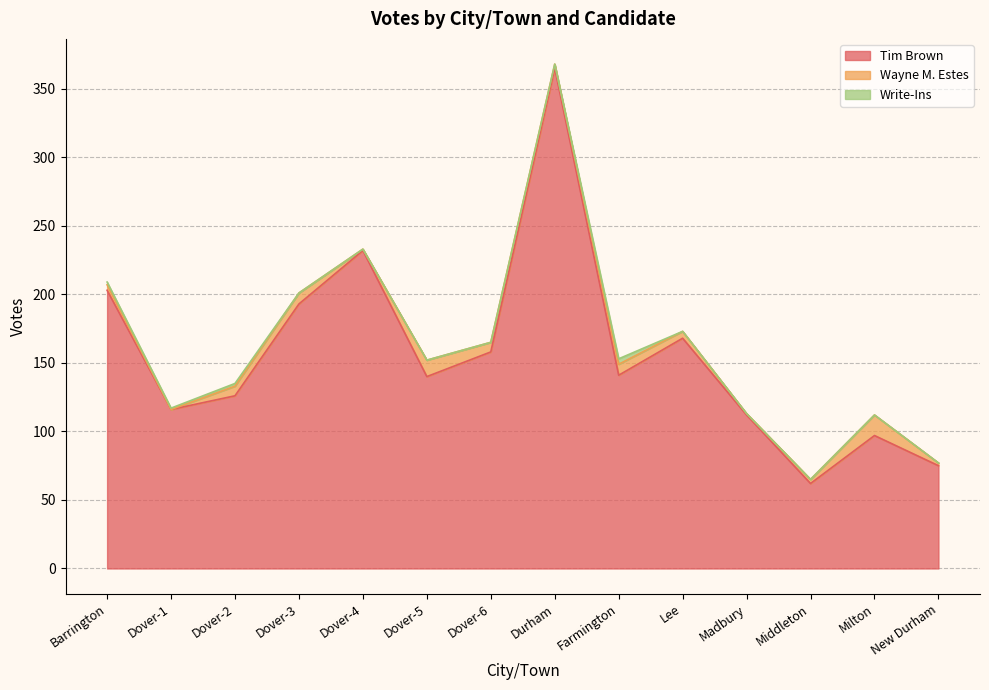

Is the value of Tim Brown at Barrington greater than the value of Wayne M. Estes at Farmington?

Yes